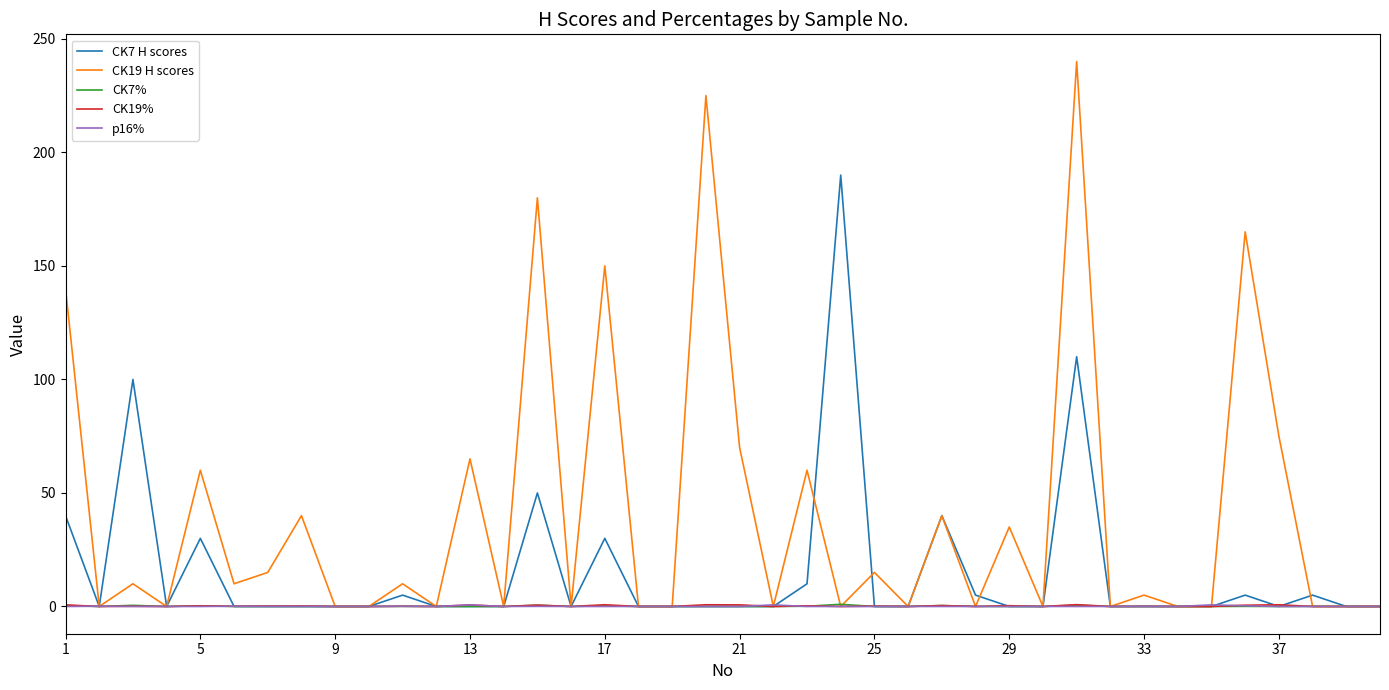

What is the highest value of the CK19 H scores series?

240.0